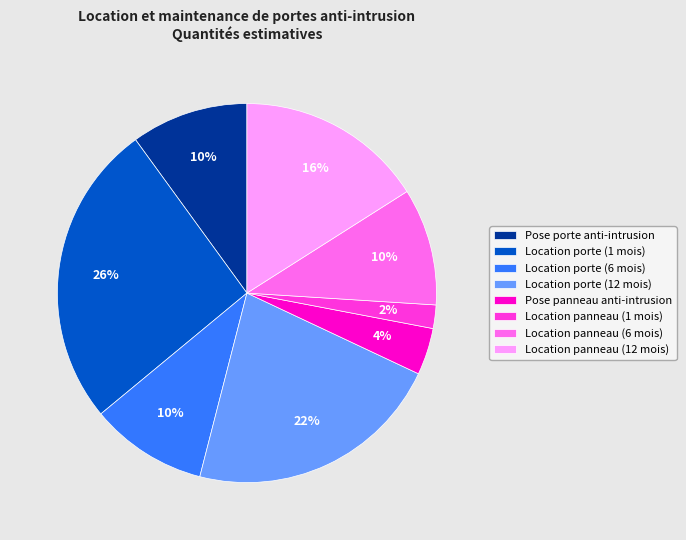

Combined, do Location panneau (1 mois) and Location panneau (12 mois) account for over 50%?

No